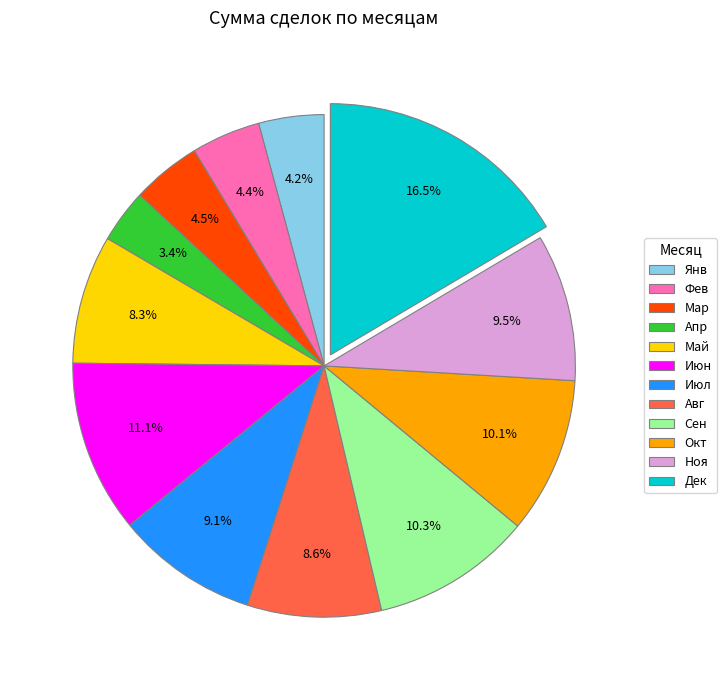

Is the sum of Янв and Авг greater than half?

No